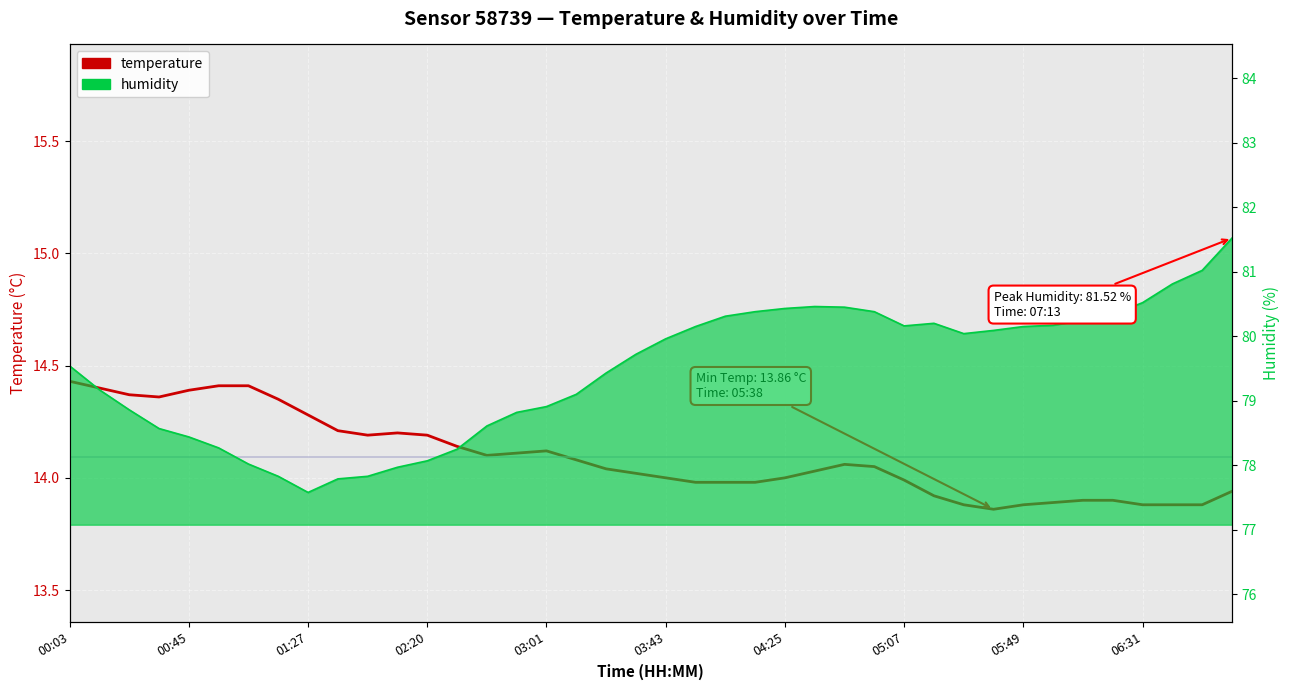

Reading left to right, transcribe all the data shown in this chart.

14.4	14.4	14.4	14.4	14.4	14.4	14.4	14.3	14.3	14.2	14.2	14.2	14.2	14.1	14.1	14.1	14.1	14.1	14.0	14.0	14.0	14.0	14.0	14.0	14.0	14.0	14.1	14.1	14.0	13.9	13.9	13.9	13.9	13.9	13.9	13.9	13.9	13.9	13.9	13.9